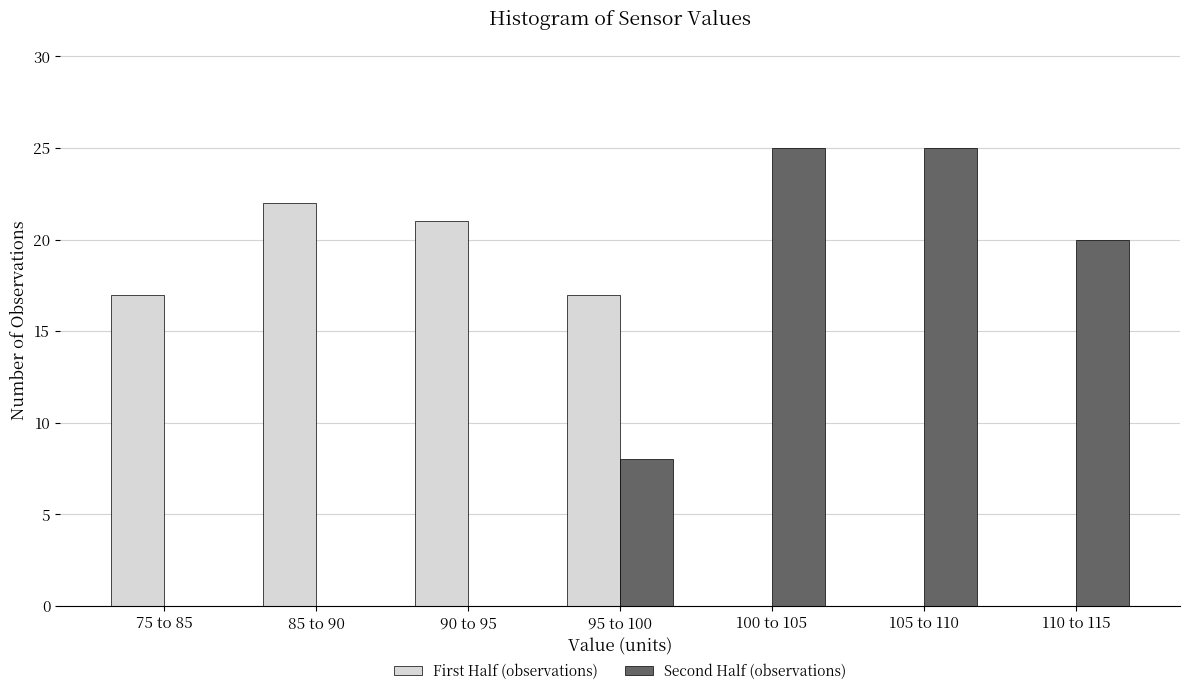

Reading left to right, what are all the values shown in this chart?

First Half (observations): 75 to 85=17	85 to 90=22	90 to 95=21	95 to 100=17	100 to 105=0	105 to 110=0	110 to 115=0
Second Half (observations): 75 to 85=0	85 to 90=0	90 to 95=0	95 to 100=8	100 to 105=25	105 to 110=25	110 to 115=20